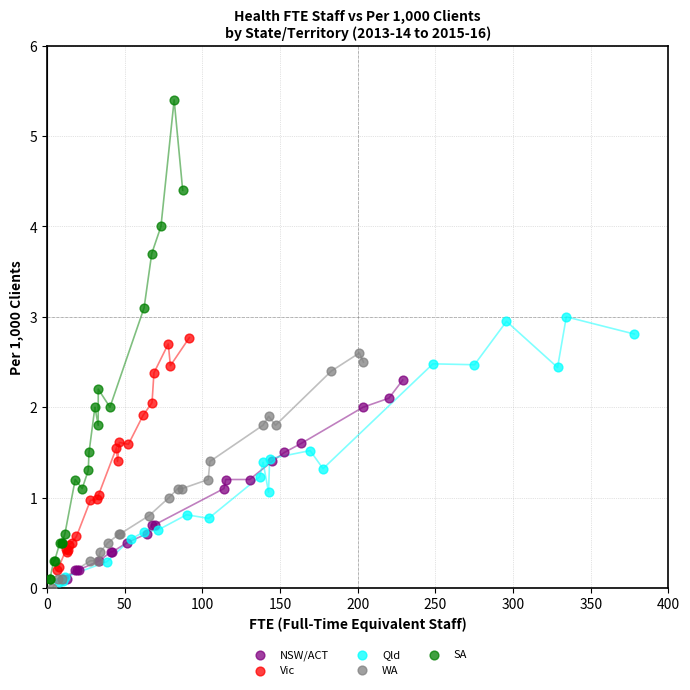

Which series has the largest Y range (max minus min)?

SA